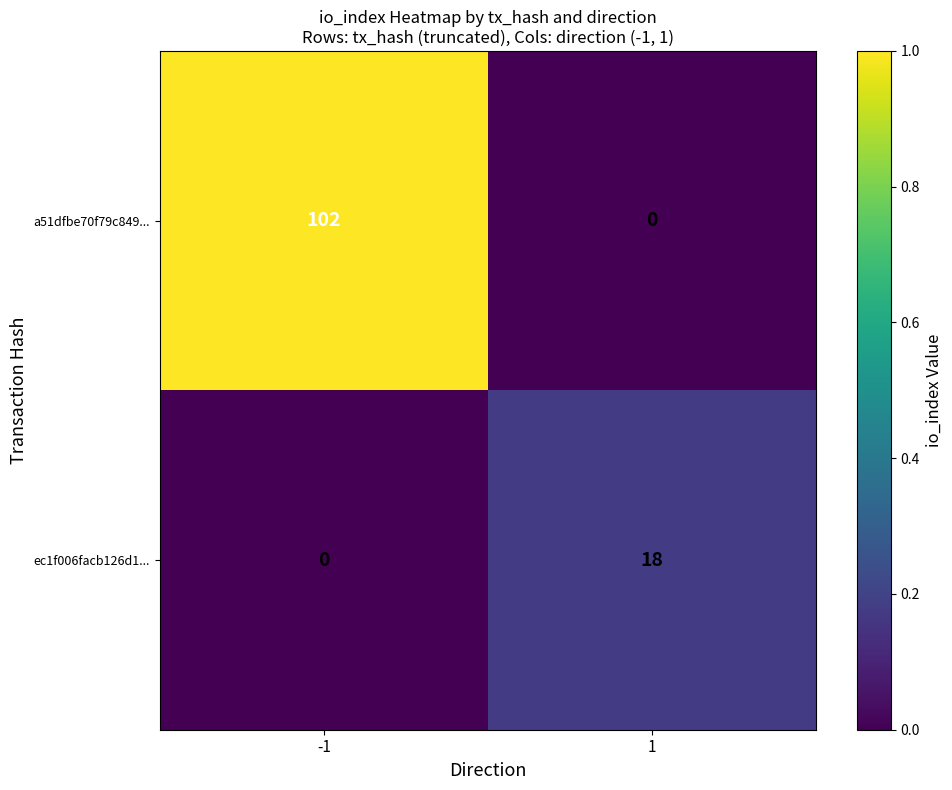

The ec1f006facb126d1... series shows 18 at 1. True or false?

True